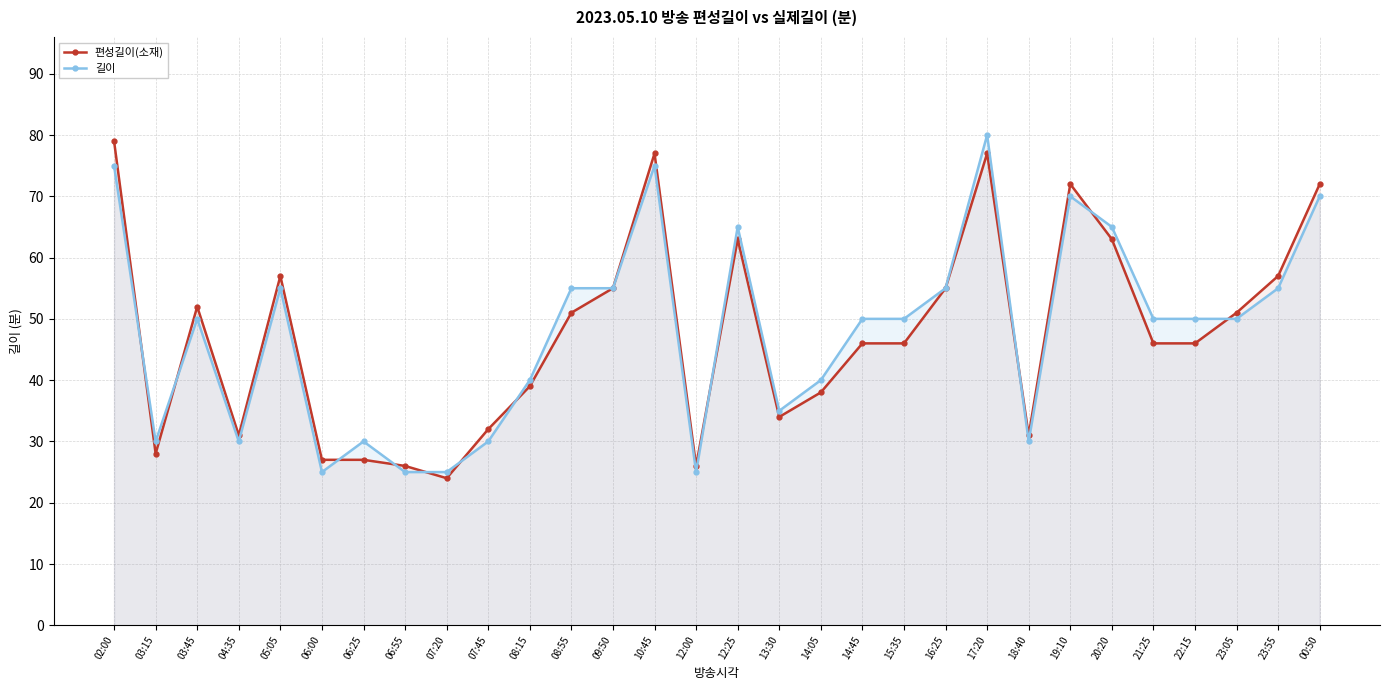

Is it true that 편성길이(소재) equals 79 at 02:00?

True